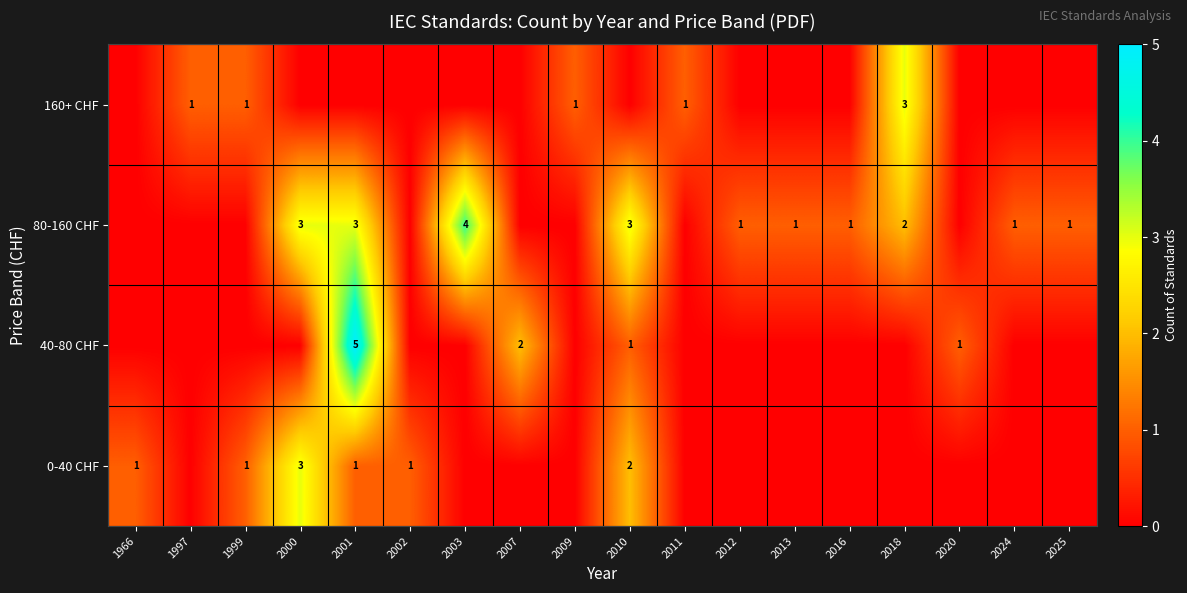

The 160+ CHF series shows 1 at 2011. True or false?

True